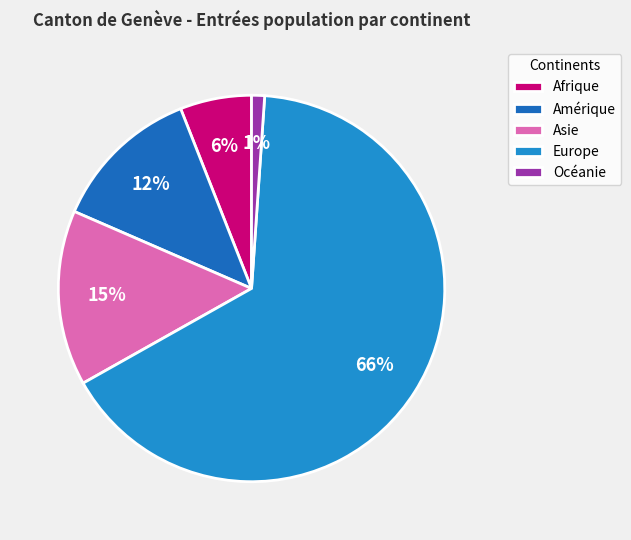

Is it true that Afrique is 1% of the pie?

False